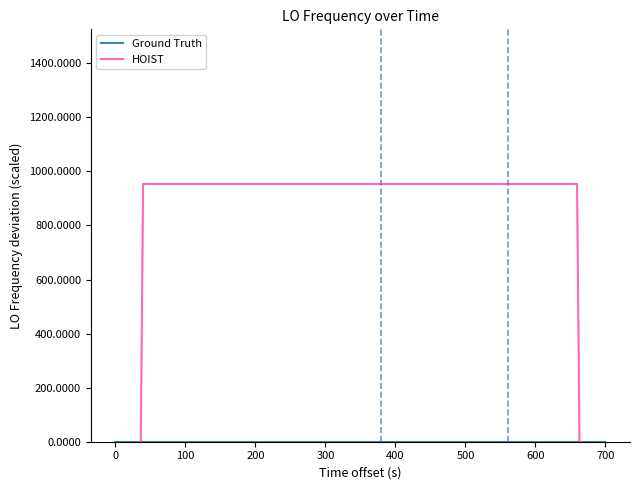

How many lines are shown in the chart?

2